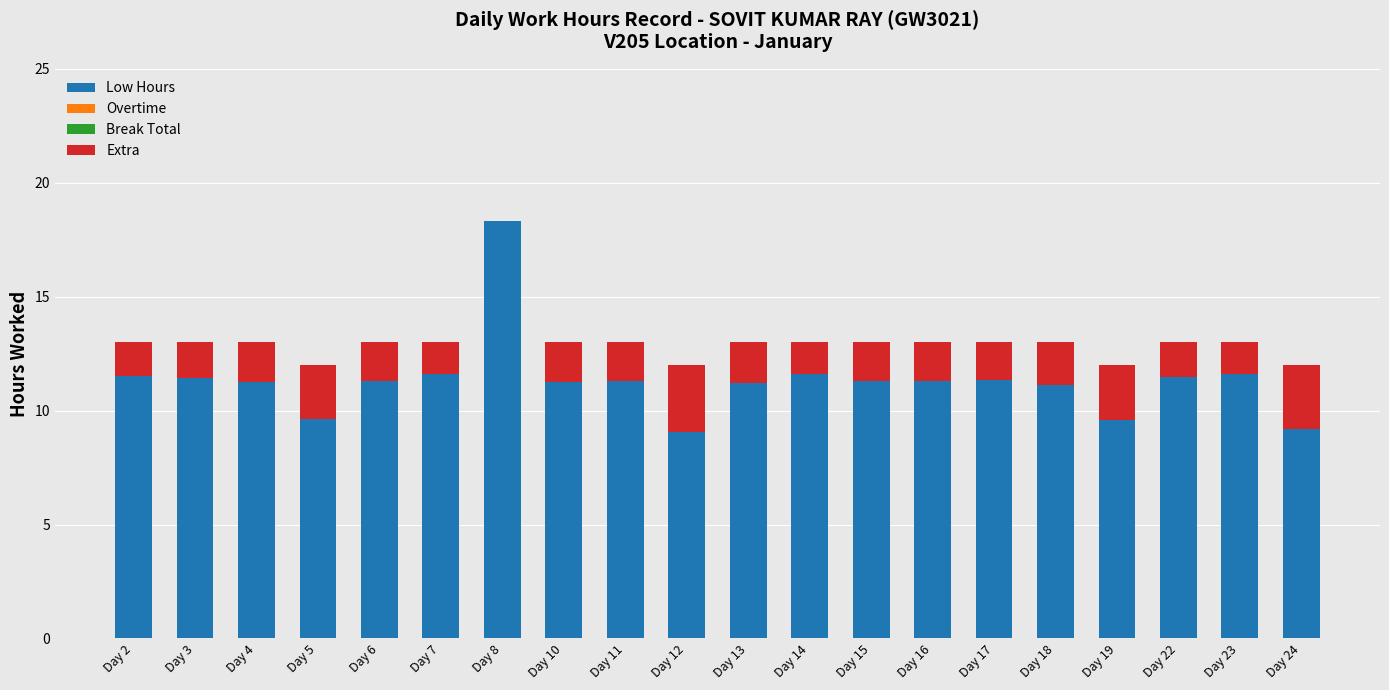

What is the total value across all series at Day 6?

13.0